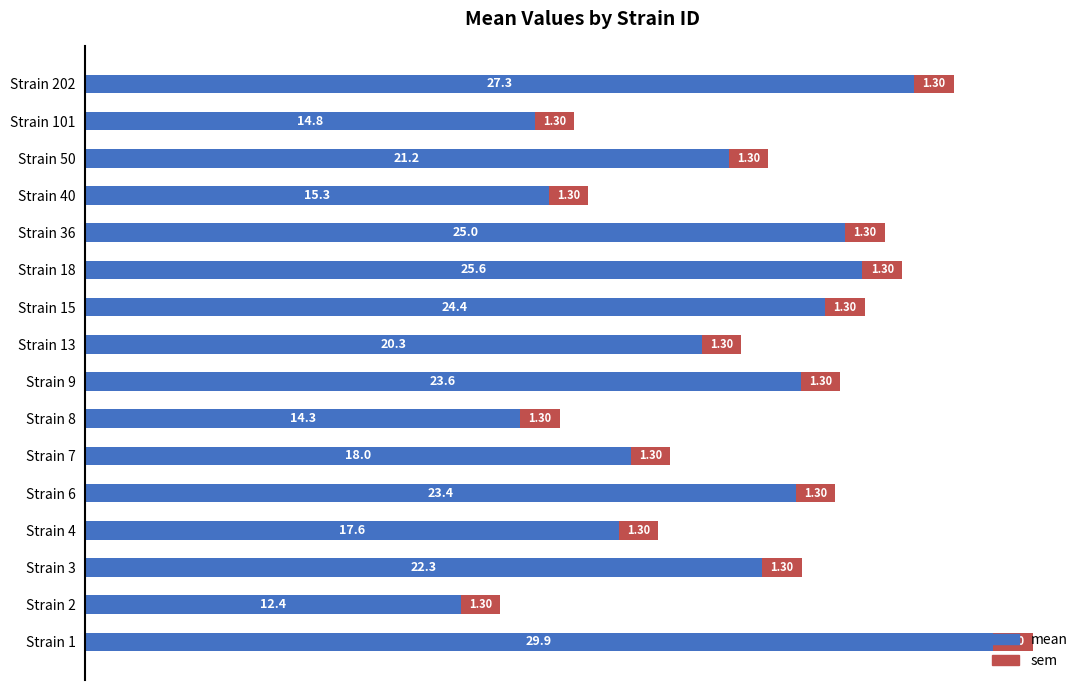

What is the sum of the mean values at Strain 101 and Strain 6?

38.2